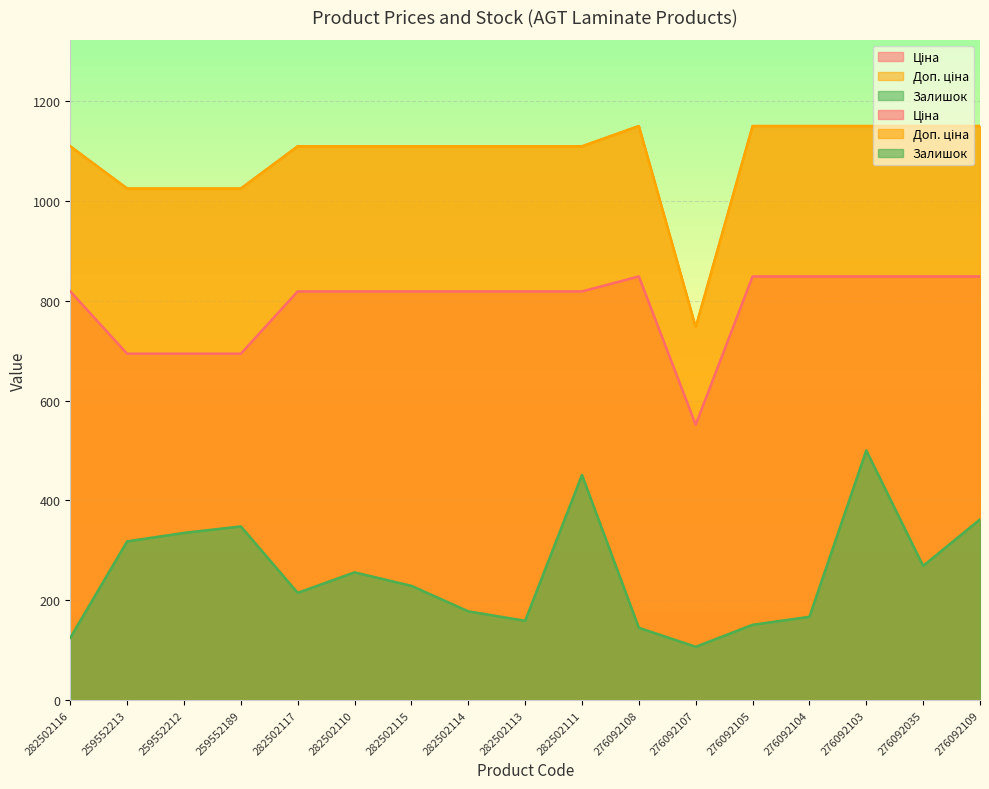

How many data points in Ціна are less than 818?

4